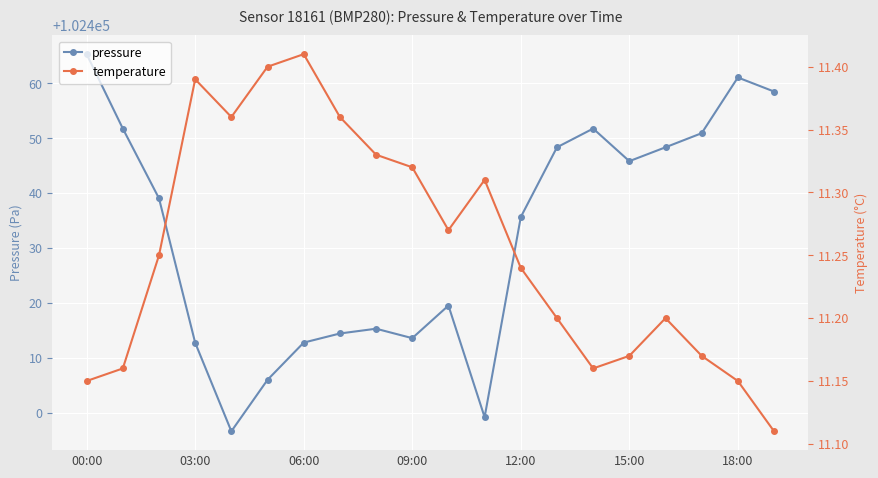

How many interior local peaks does the pressure series have?

4